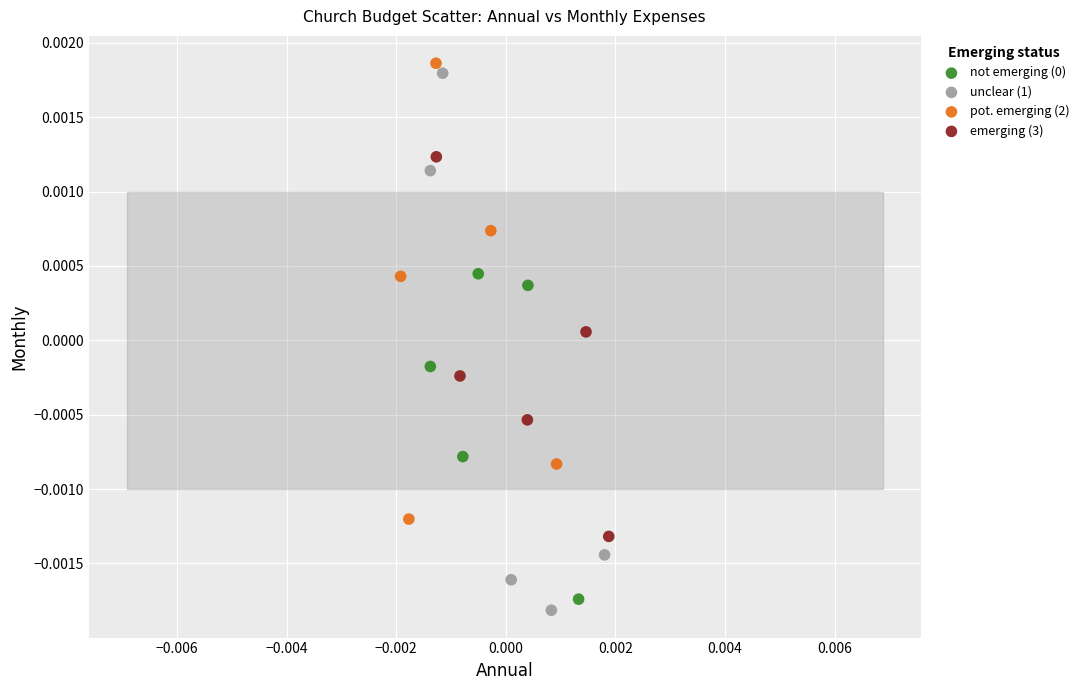

Which series has the largest Y range (max minus min)?

unclear (1)